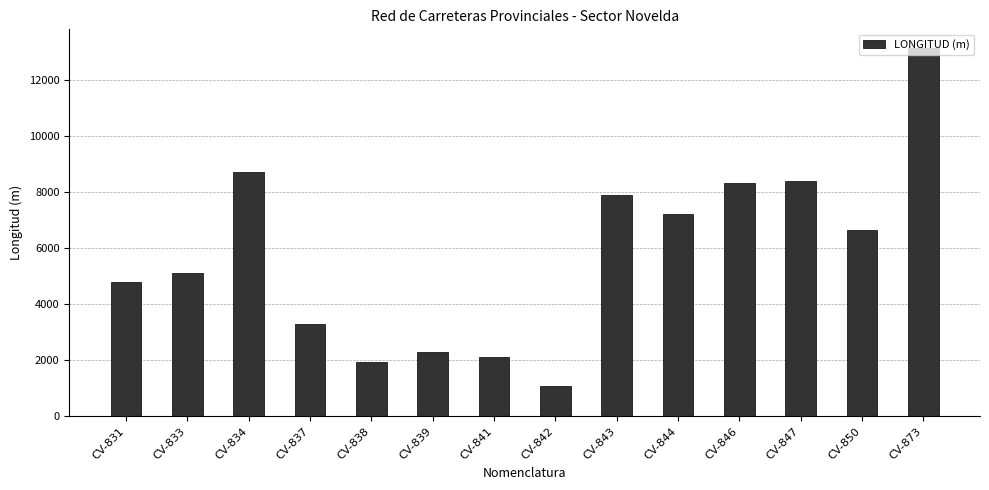

What is the smallest value displayed?

1065